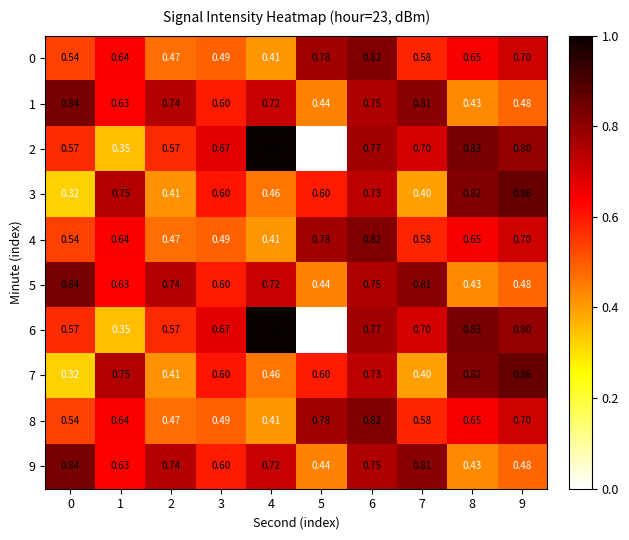

Is the value of 2 at 6 greater than the value of 8 at 2?

Yes